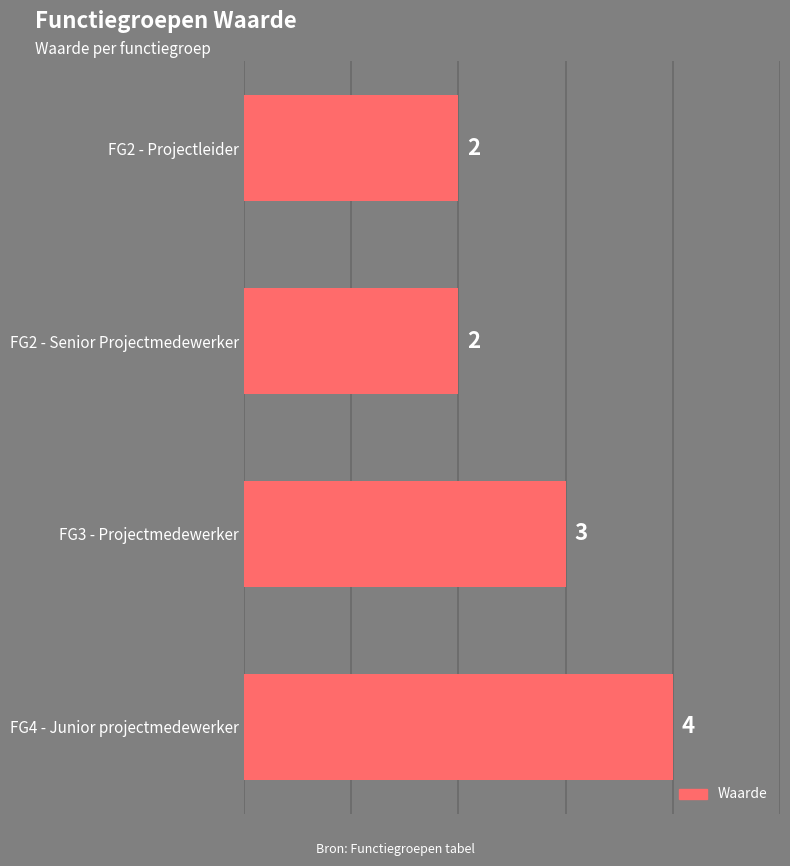

Count the values in the range 2 to 4.

4